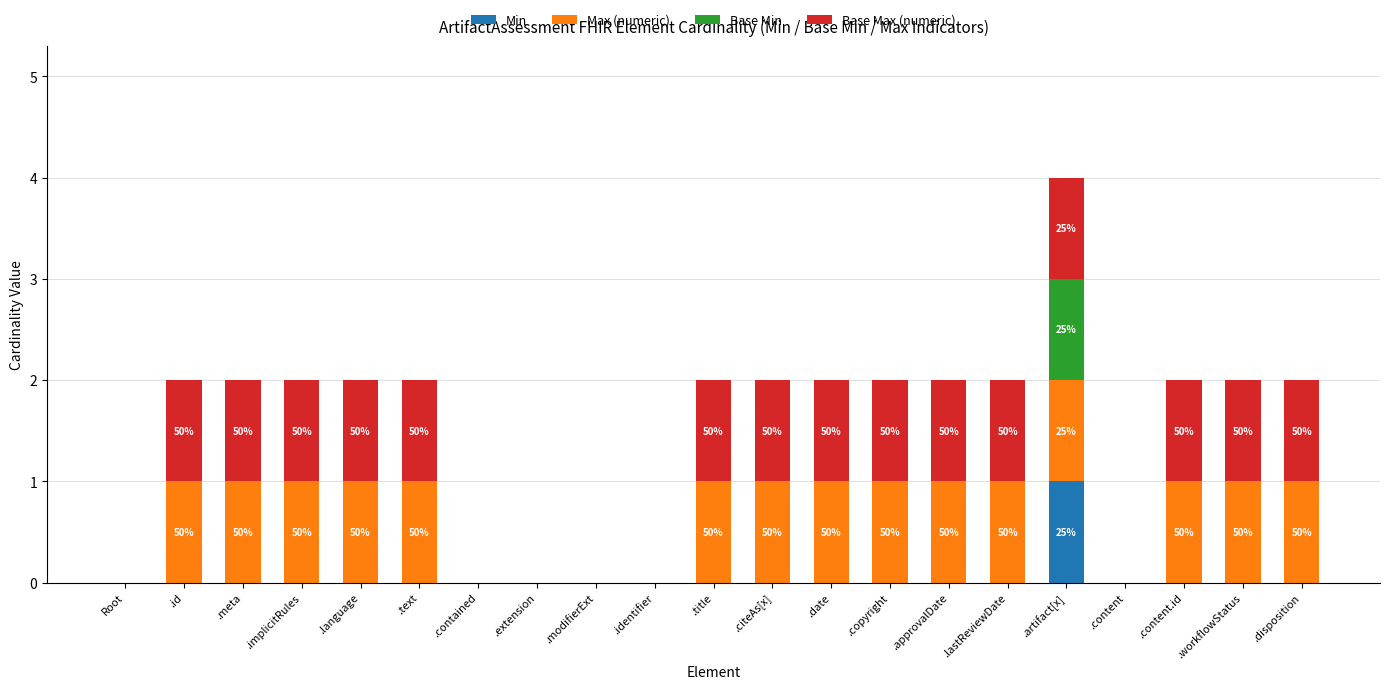

What is the total value across all series at .disposition?

2